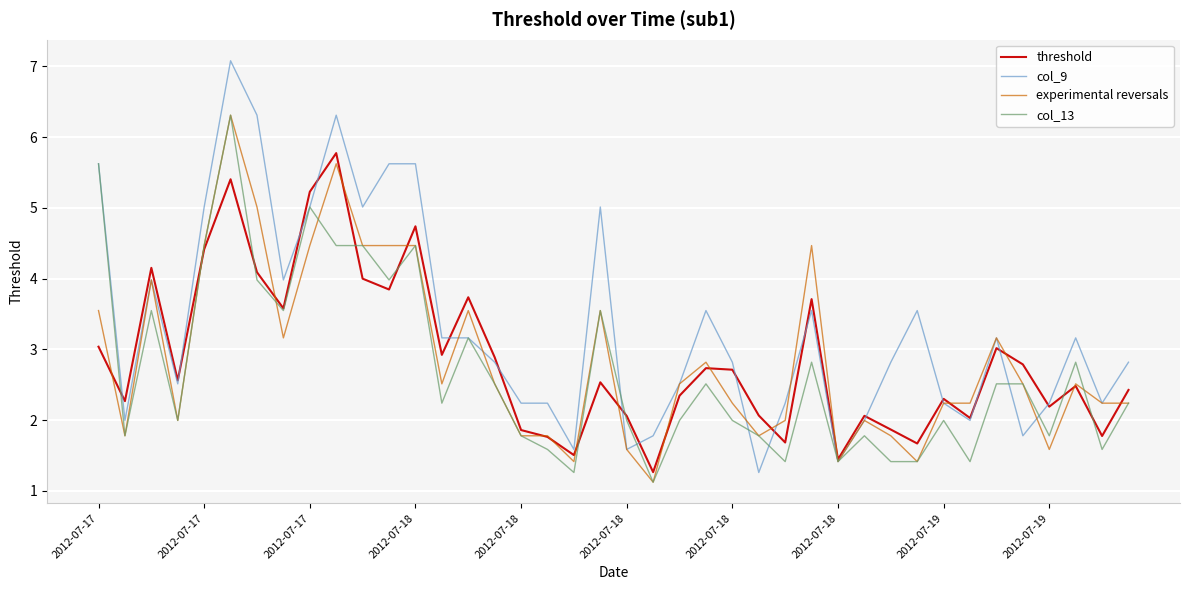

Which series has the widest spread of values?

col_9